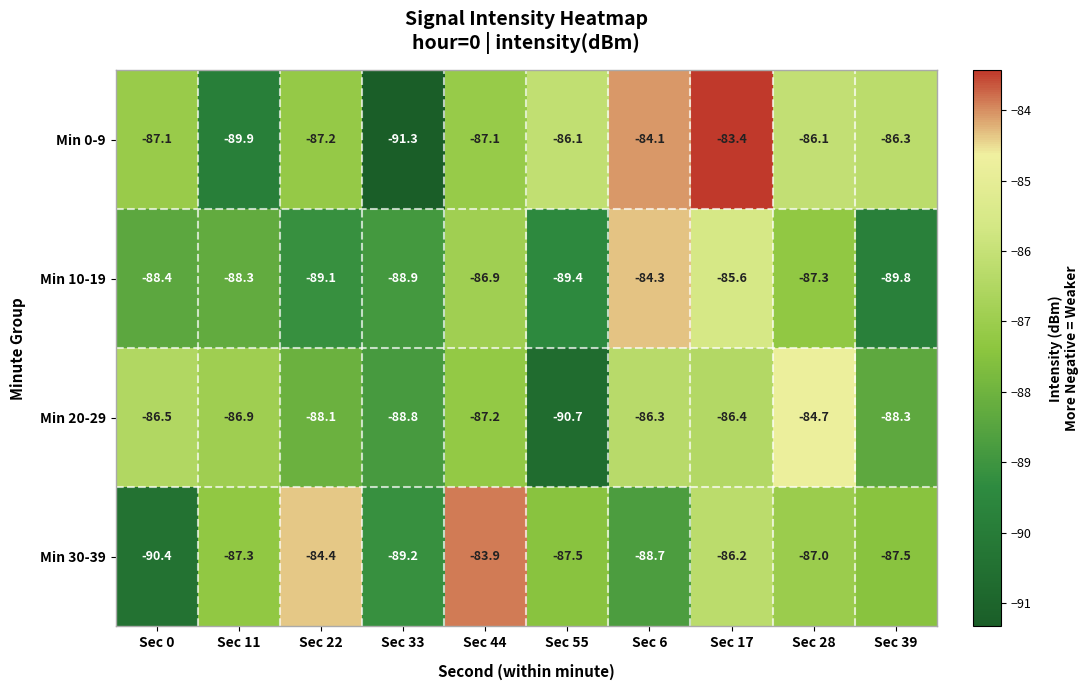

What is the minimum value for Min 10-19?

-89.8